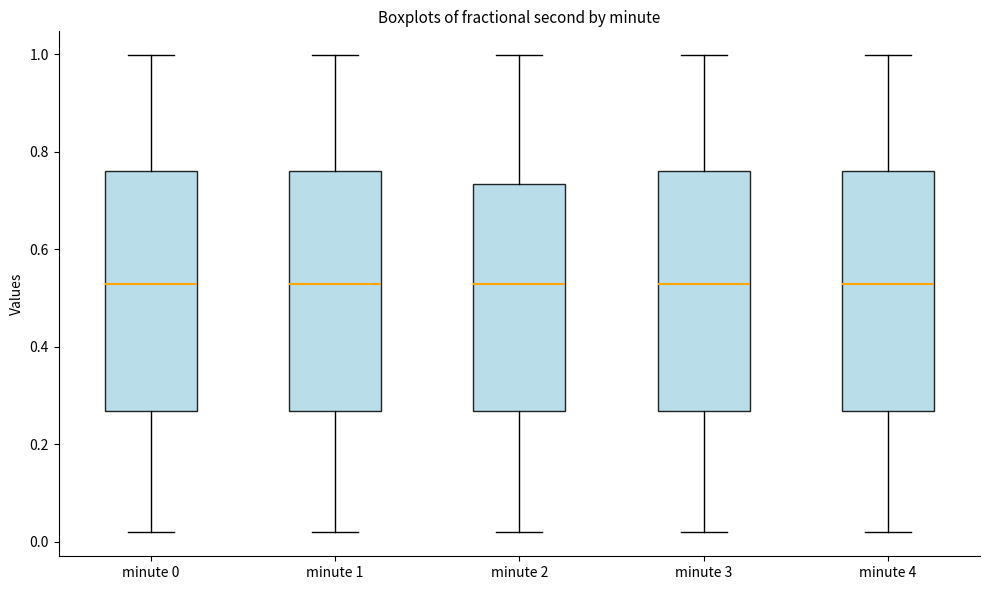

Where does the lower whisker of the box for minute 2 end on the y-axis? The values are not printed on the chart, so give them approximately, as read against the axis.

0.02